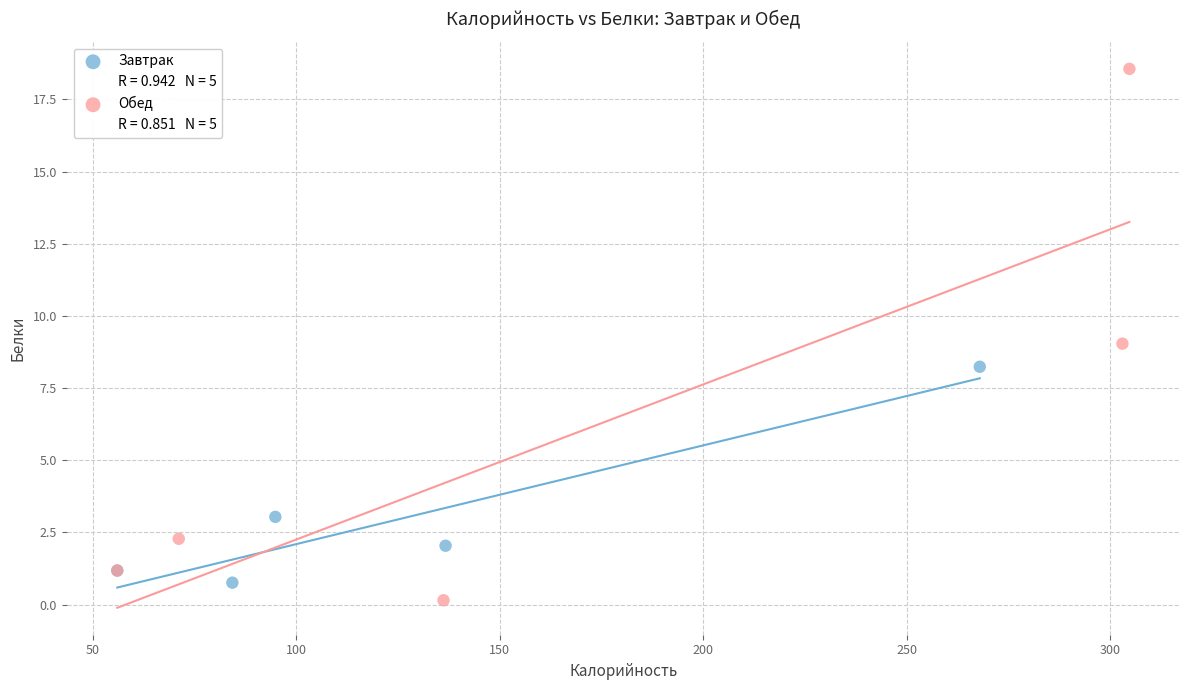

Which series contains the lowest Y value?

Обед